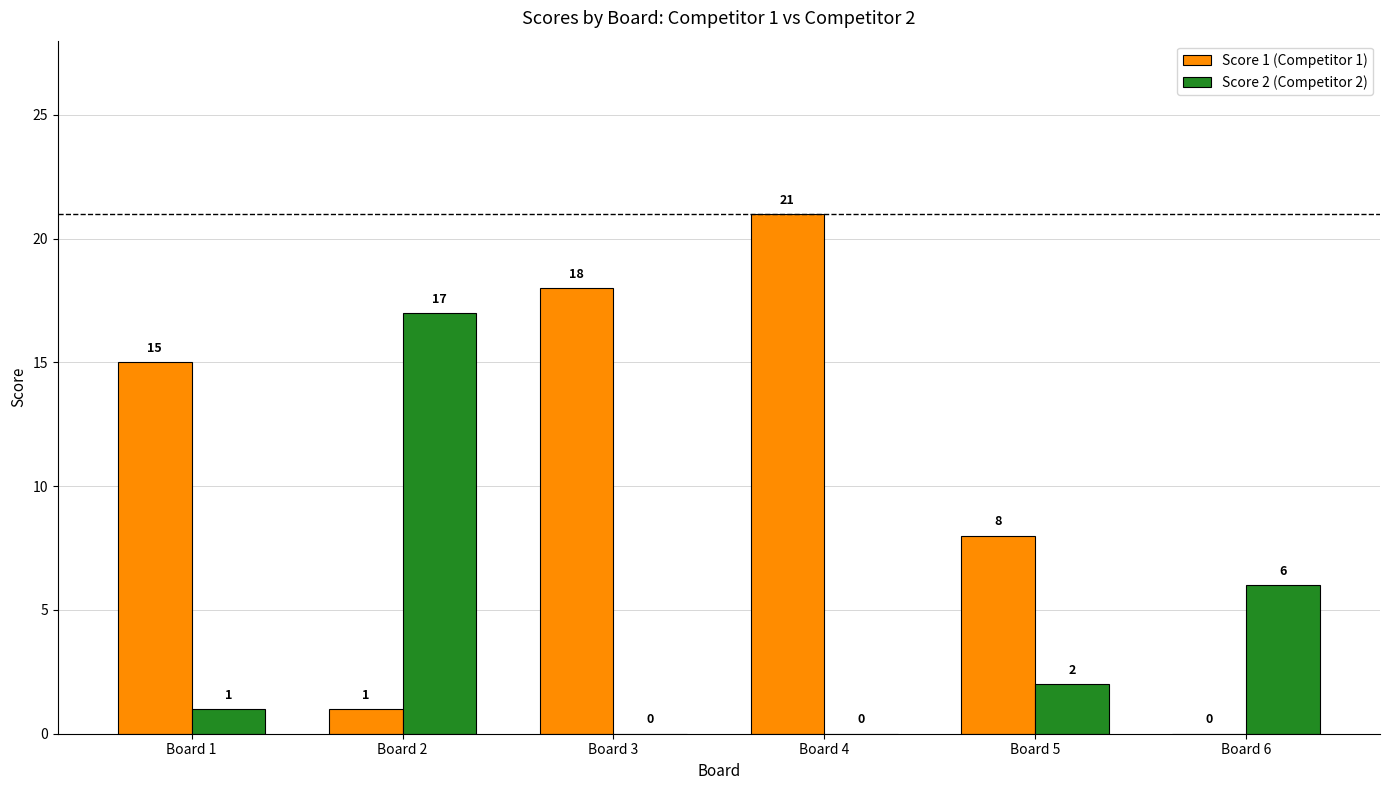

What are all the series names shown in the legend?

Score 1 (Competitor 1), Score 2 (Competitor 2)